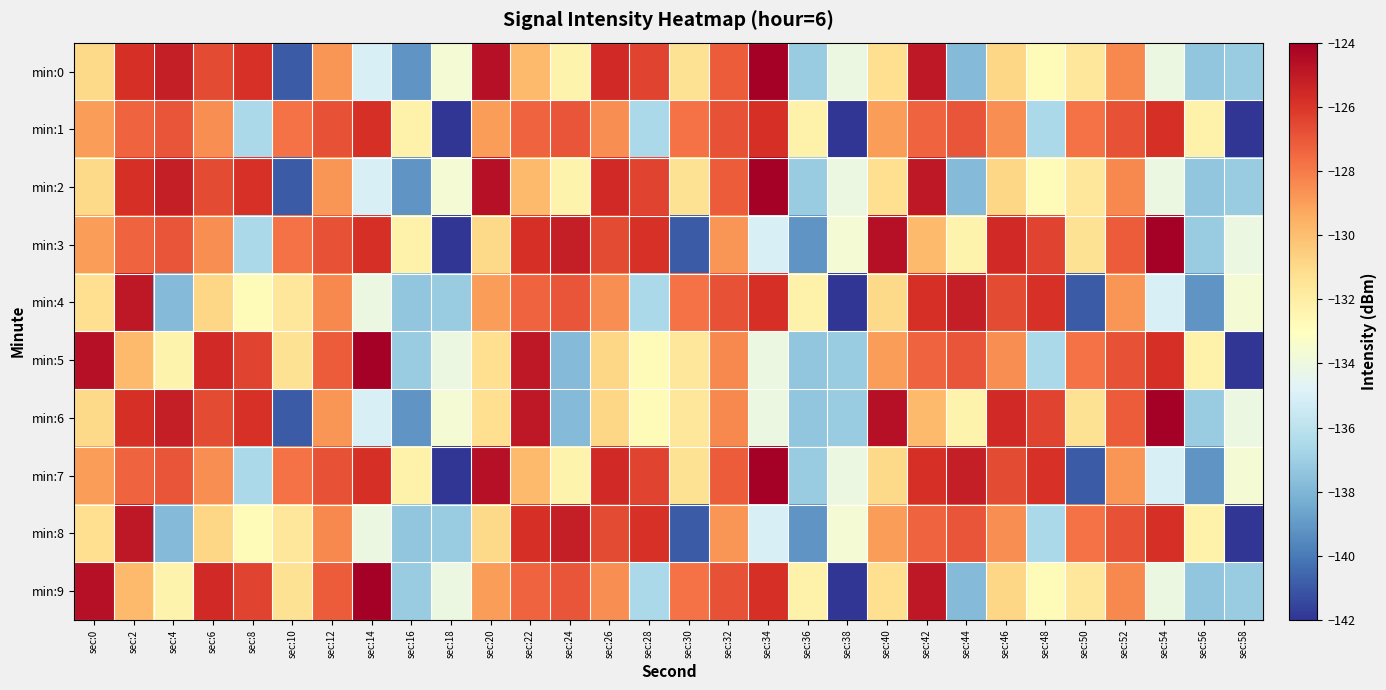

At how many categories does at least one series exceed -133?

27